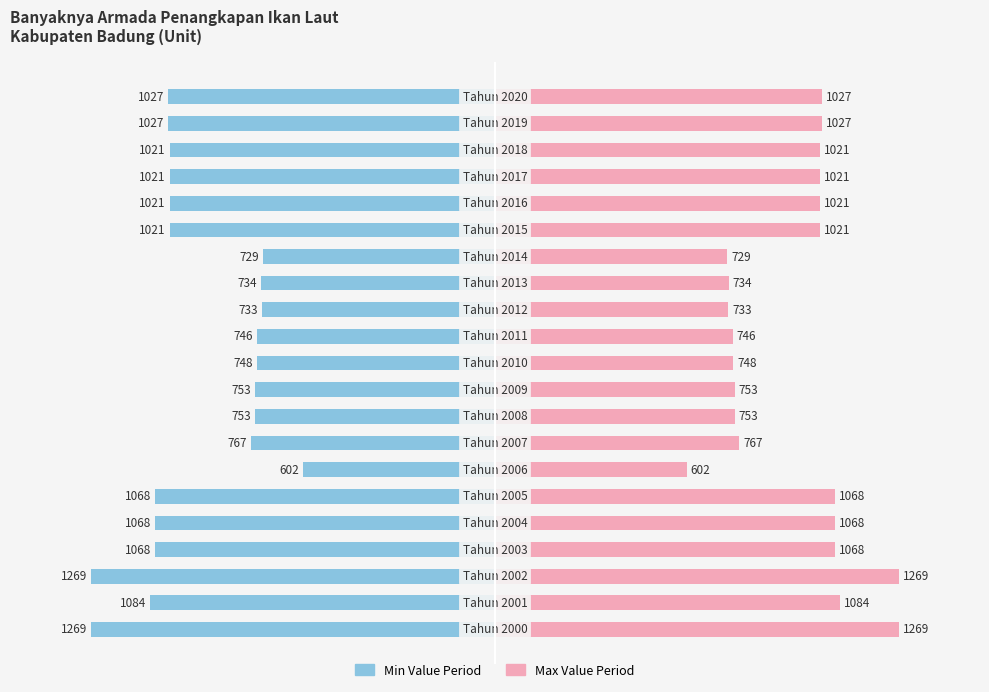

How many groups of bars are there?

21